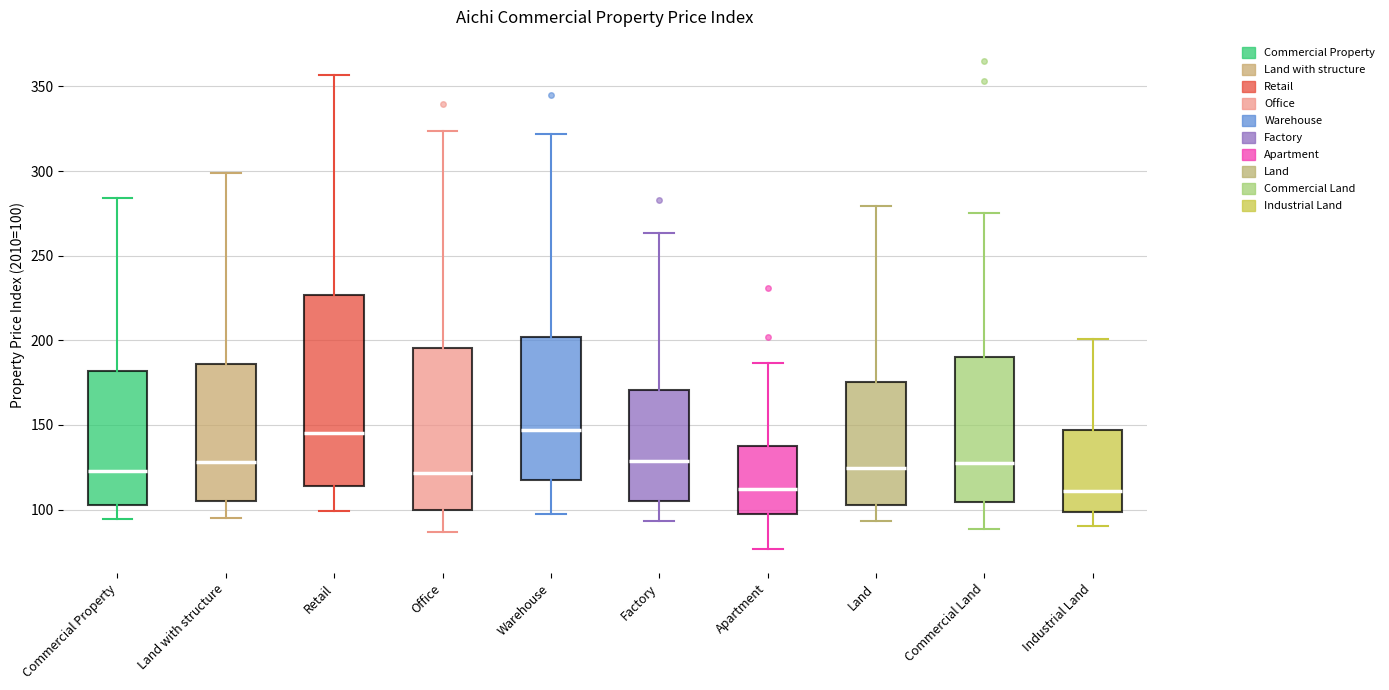

Where is the upper edge of the box for Industrial Land on the y-axis? The values are not printed on the chart, so give them approximately, as read against the axis.

145